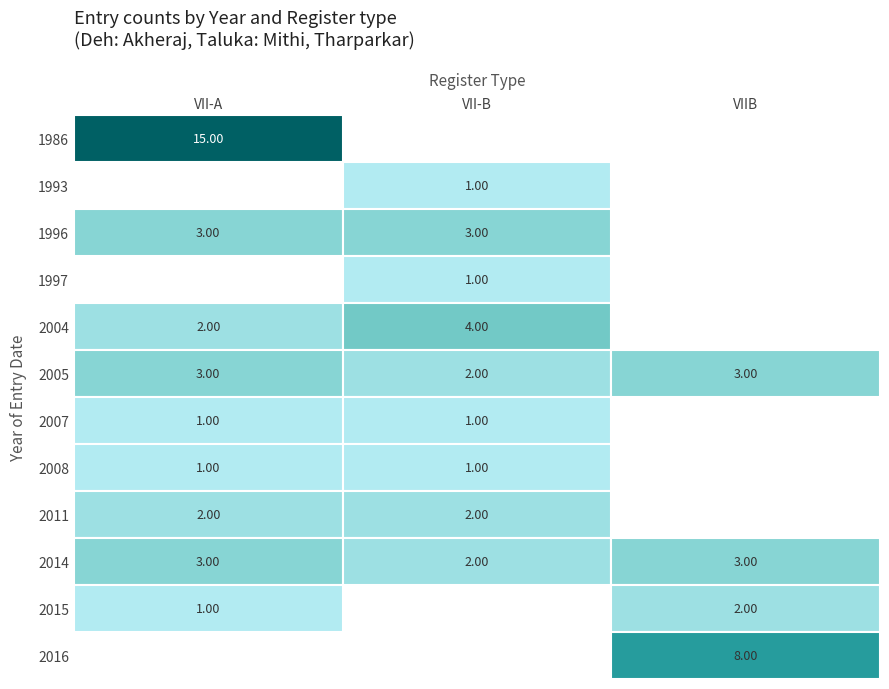

What is the spread (max minus min) of values at 14.06.2004?

2